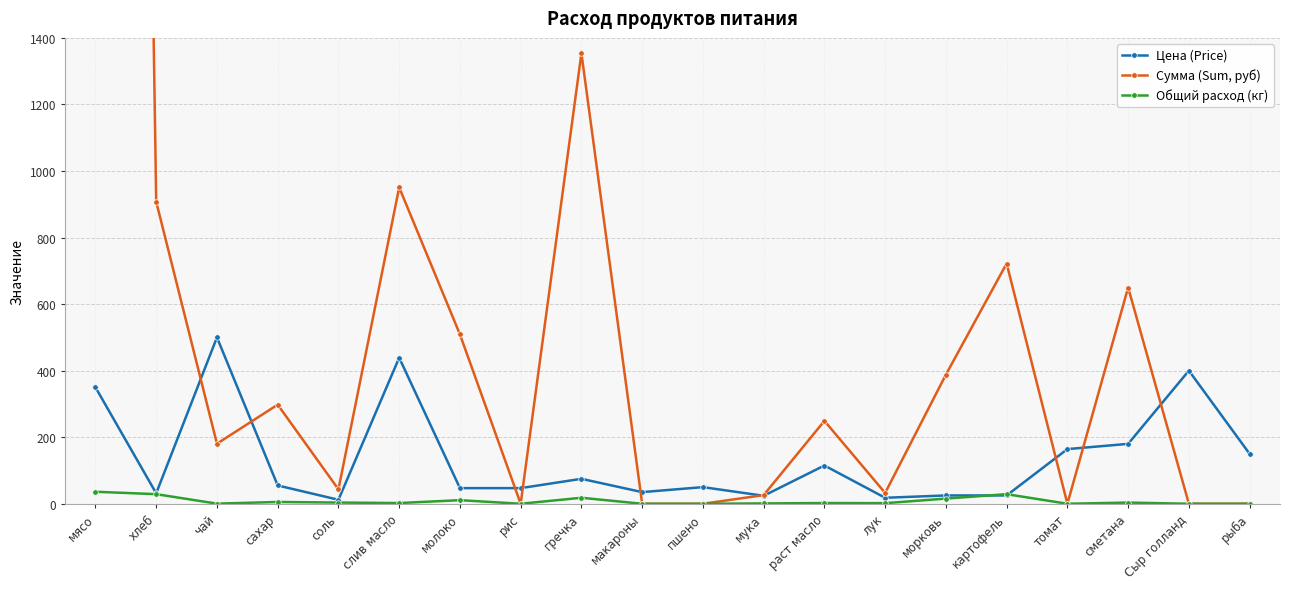

What is the difference between the maximum and second lowest values in the Сумма (Sum, руб) series?

12635.0